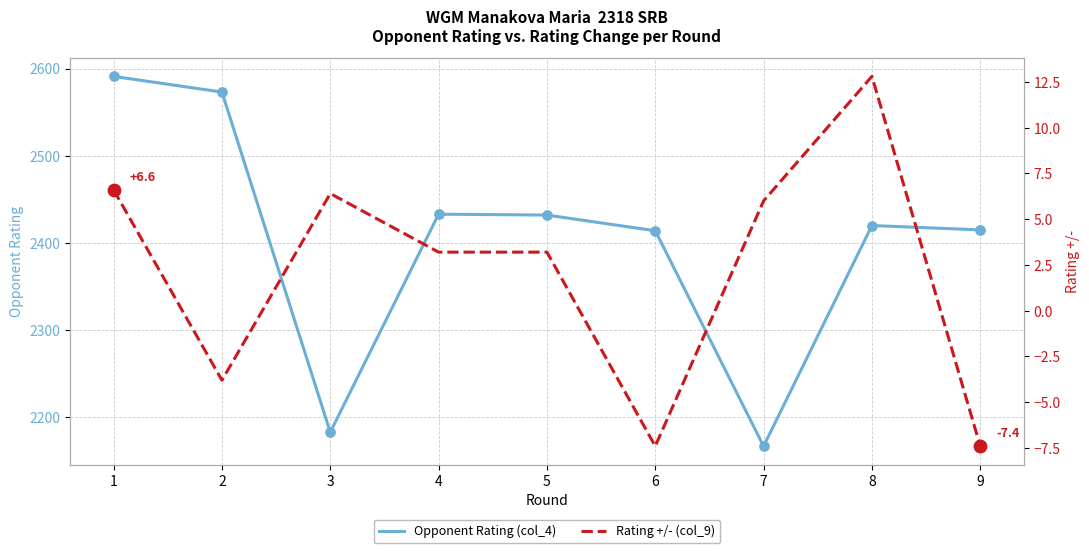

Which series has the largest total across all categories?

Opponent Rating (col_4)